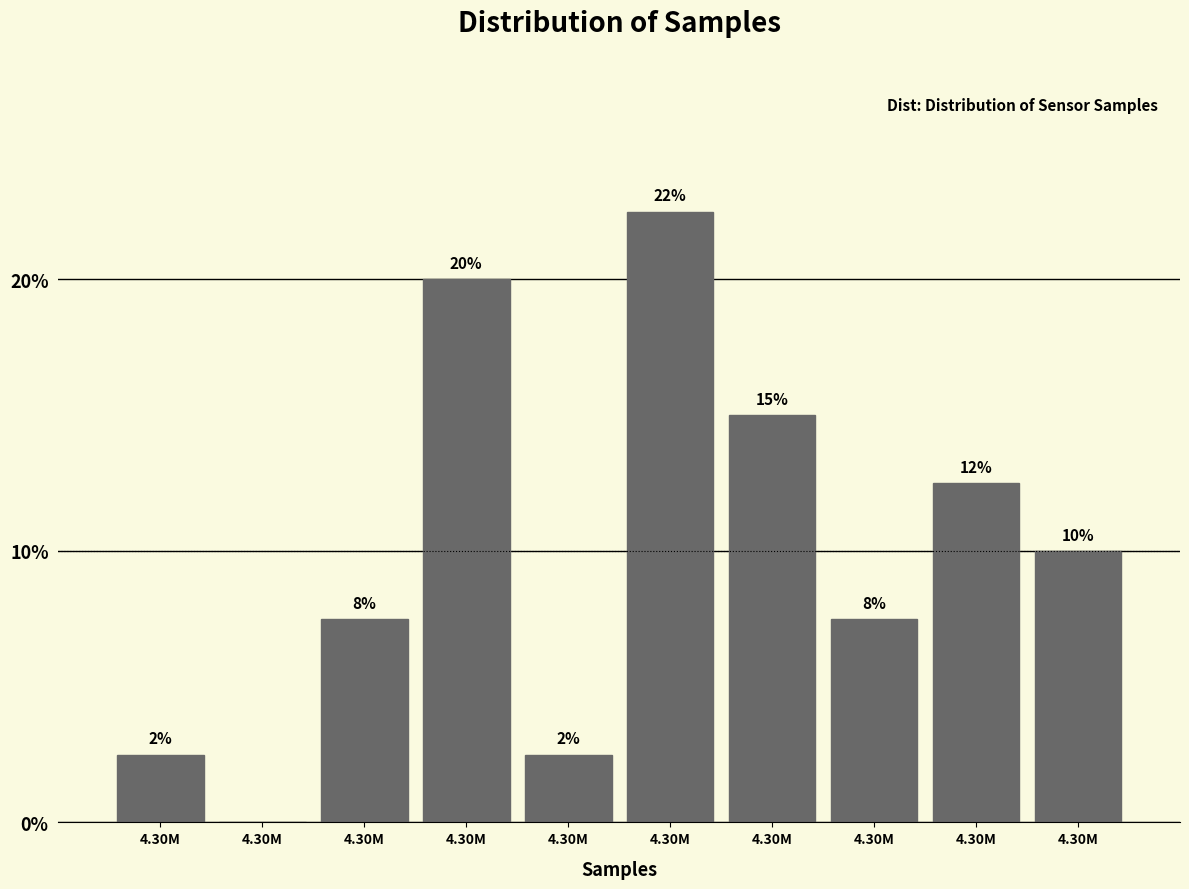

Are the bars horizontal?

No